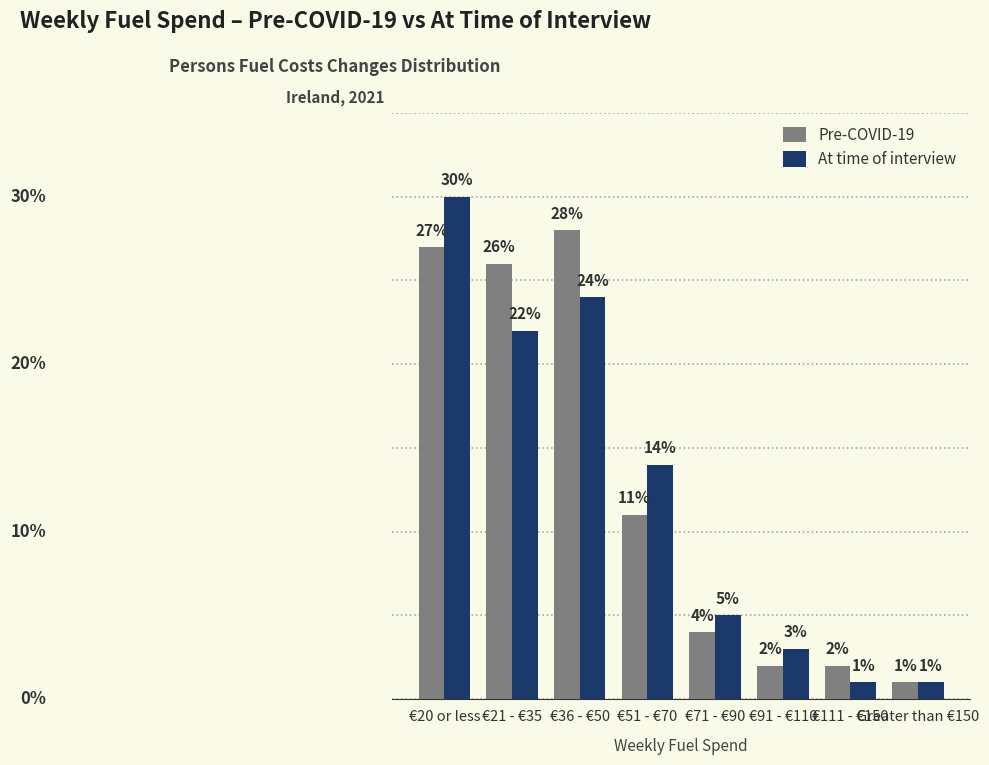

Rank the series by their average value, from lowest to highest.

At time of interview, Pre-COVID-19